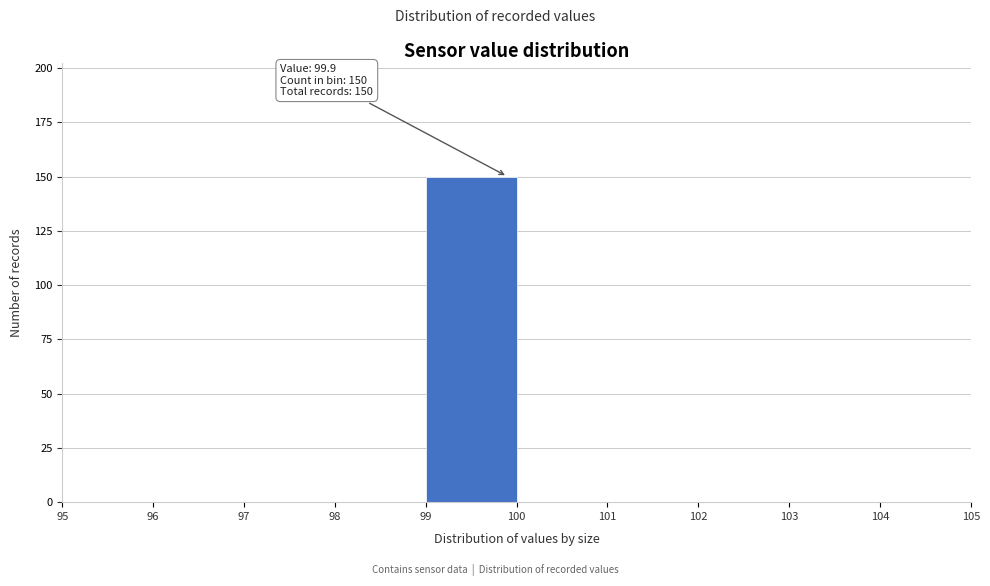

Which range on the x-axis has the tallest bar?

99 to 100